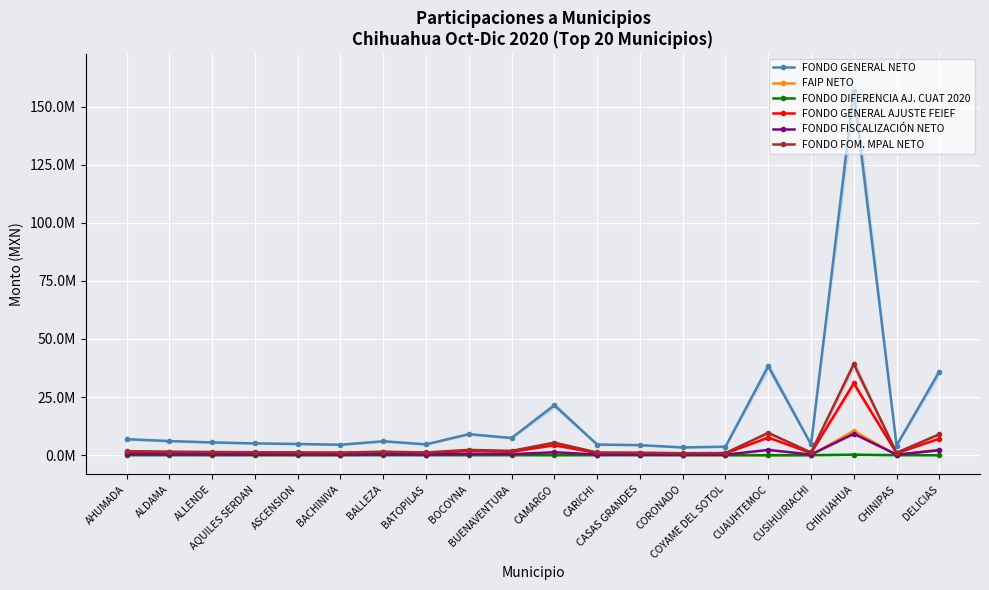

Which category has the lowest value in the FONDO GENERAL NETO series?

CORONADO